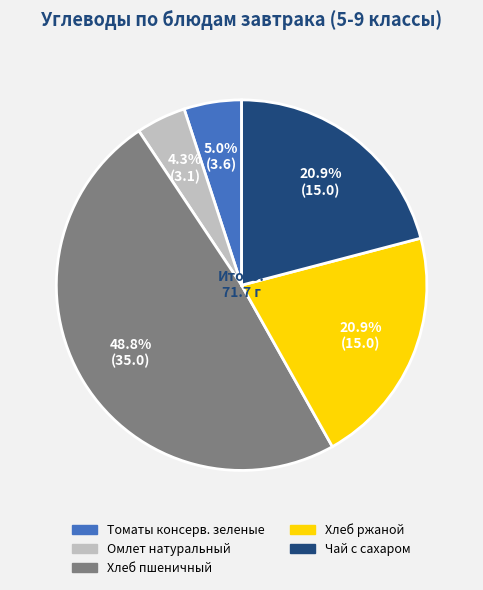

How many segments does this pie chart have?

5